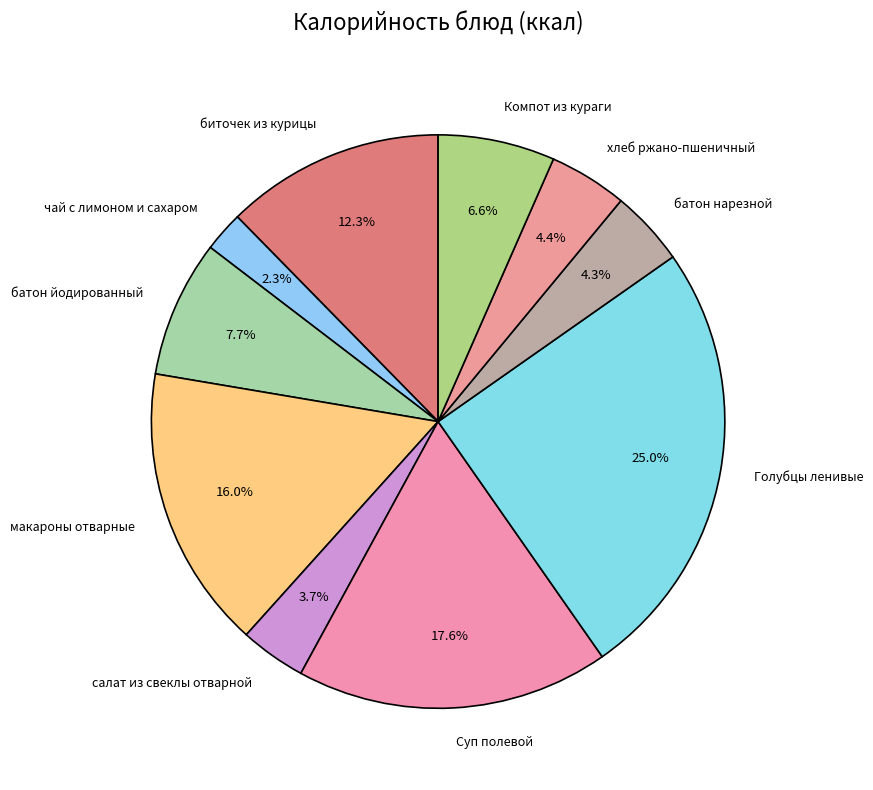

What portion of the pie excludes биточек из курицы?

87.7%